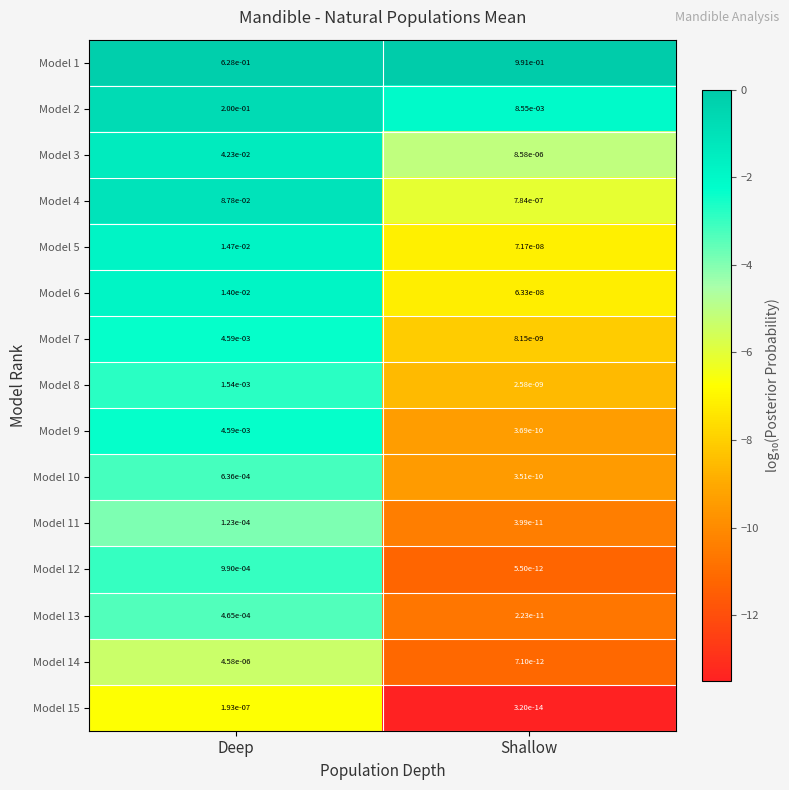

Where is Model 14 nearest to the value 0?

Shallow